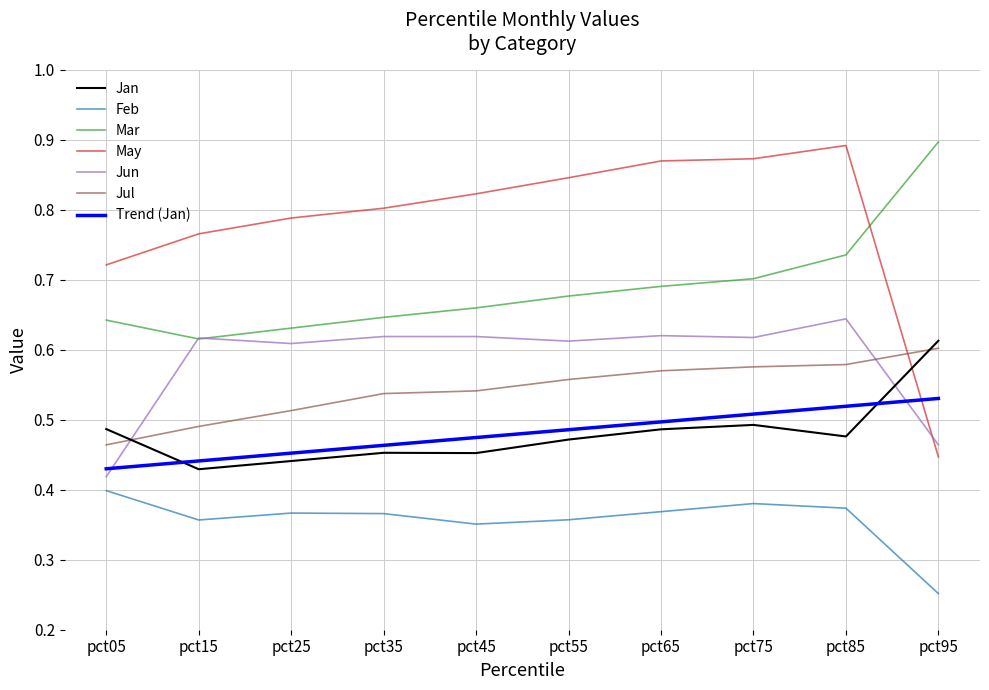

In Jan, how many points are higher than both neighbors (excluding endpoints)?

2